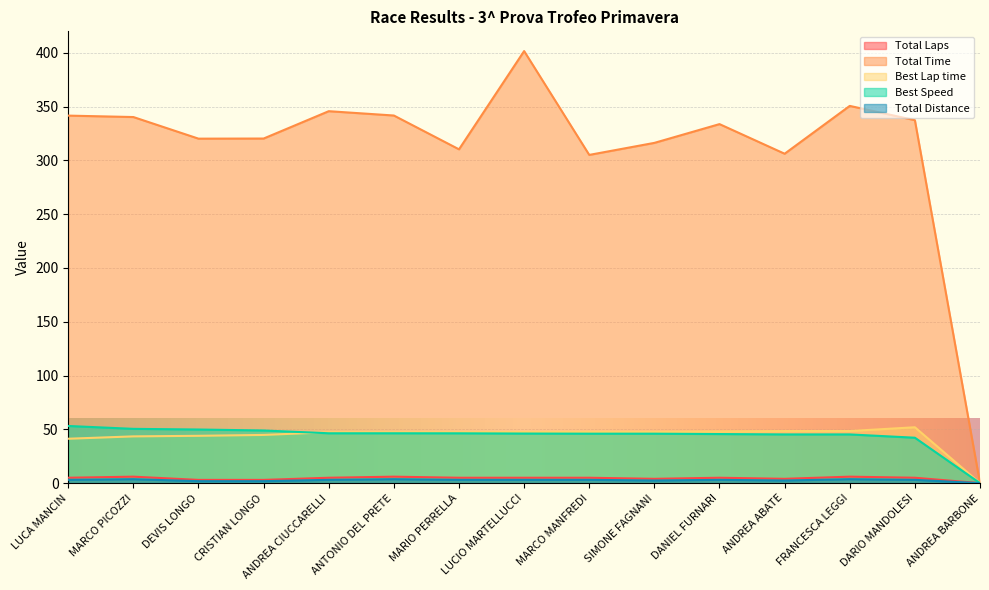

At which category does Total Time reach its first local peak?

ANDREA CIUCCARELLI